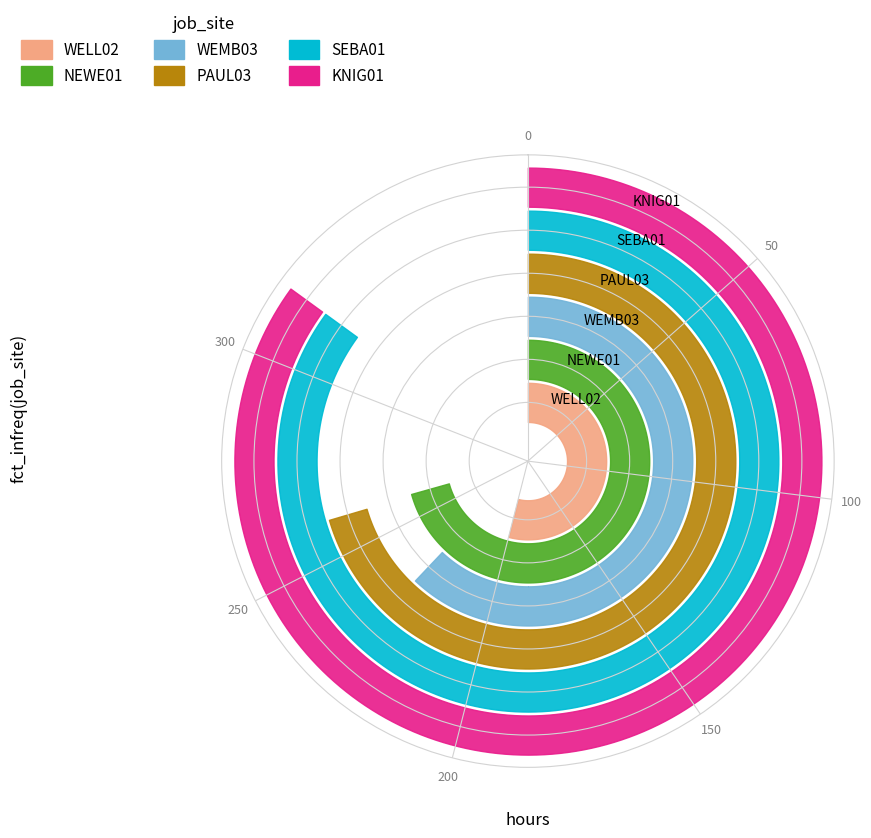

True or false: PAUL03 has a value of 68.7 at BENMAILOUD M.

False